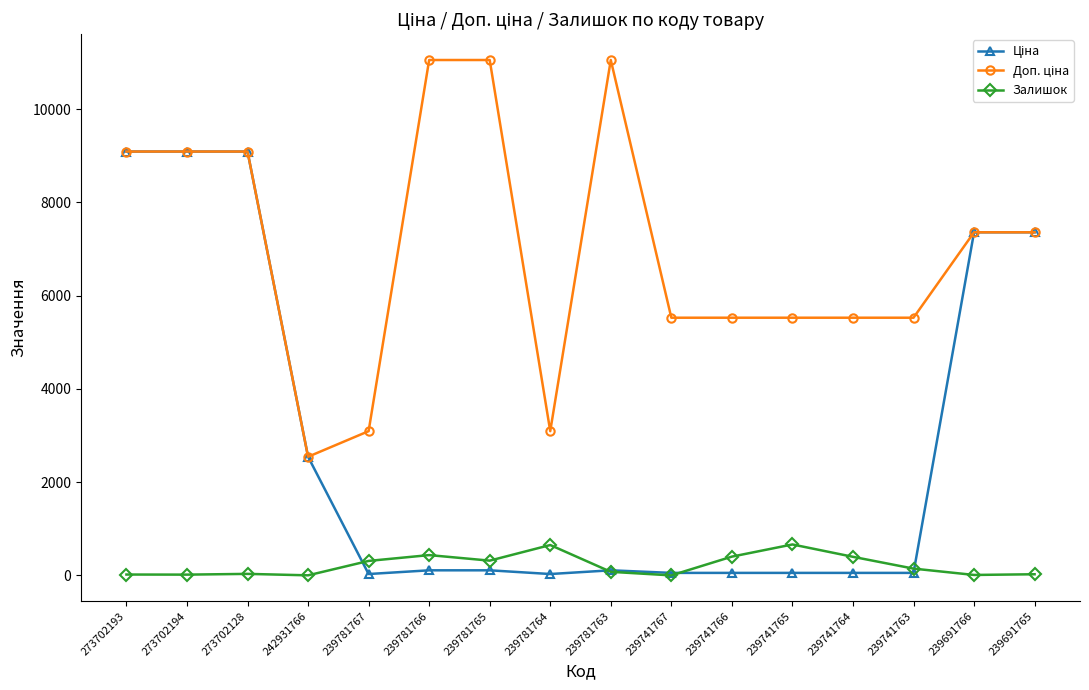

What is the value of the Залишок point at the 7th from the left?

318.0